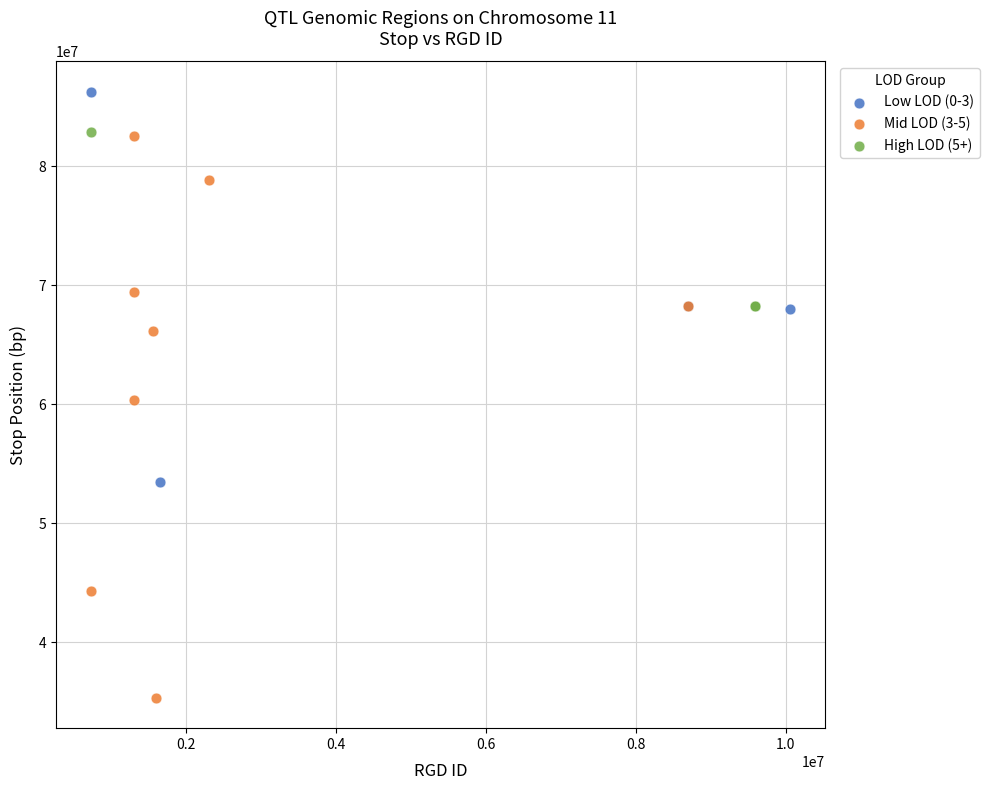

Which series contains the highest Y value?

Low LOD (0-3)